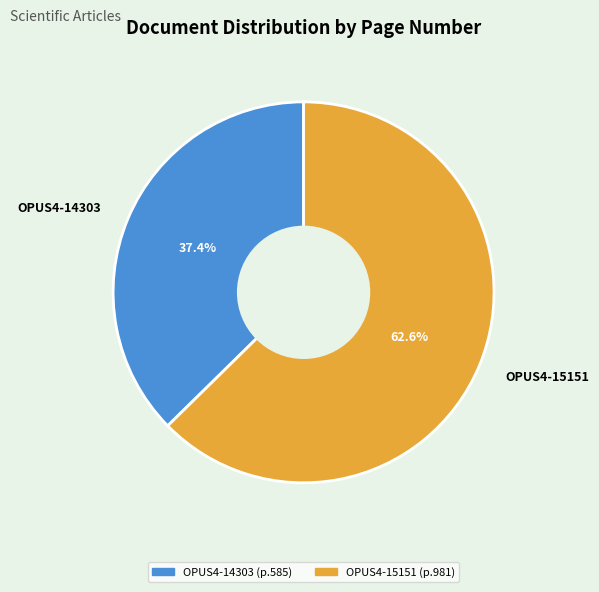

Do OPUS4-15151 and OPUS4-14303 together represent more than half of the pie?

Yes